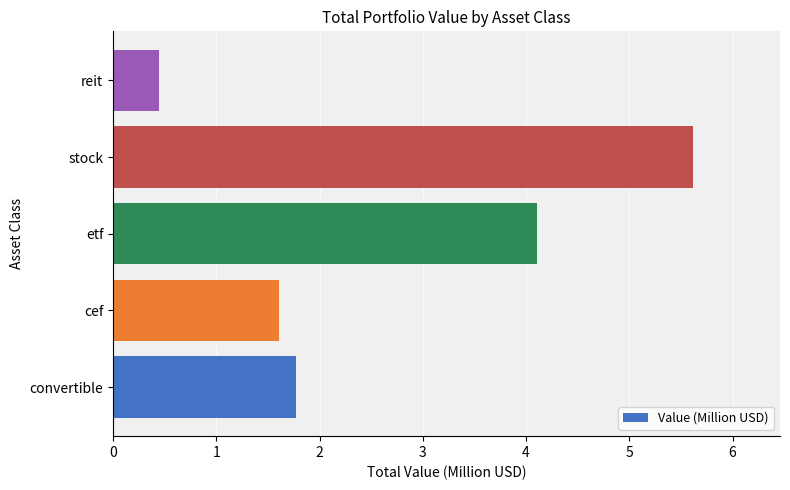

True or false: the data shows 1.6 at cef.

True